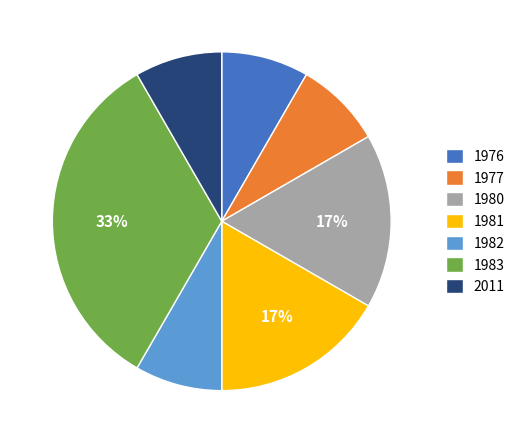

True or false: 1982 accounts for 8% of the total.

True